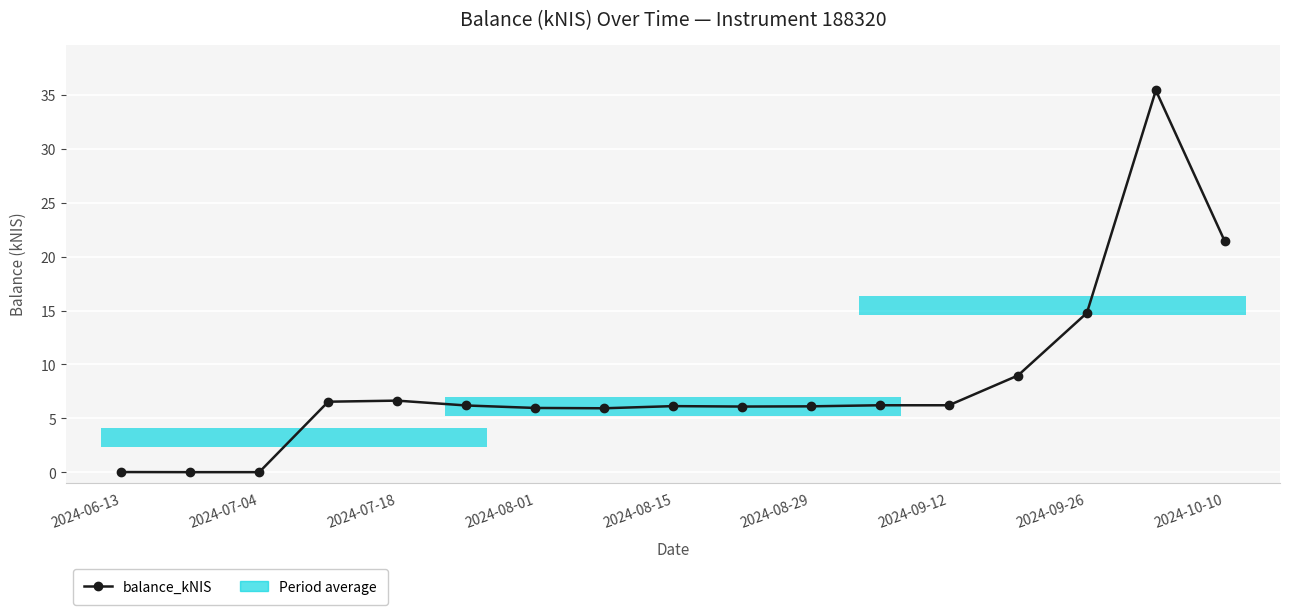

What is the sum of the values at 2024-08-29 and 12?

12.4